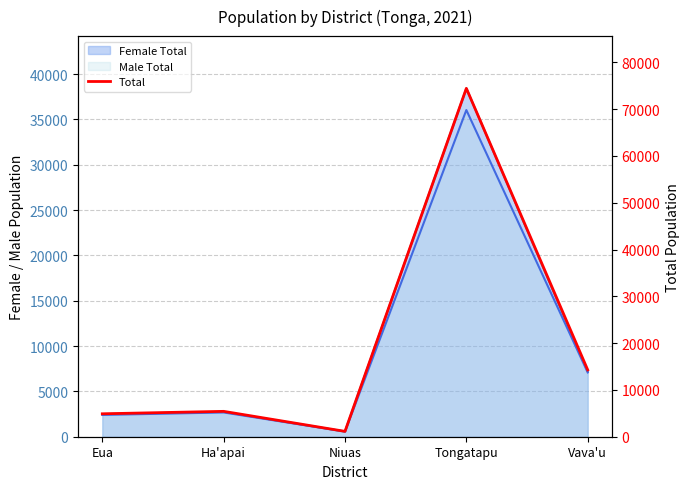

At which category does the data reach its first local peak?

Ha'apai